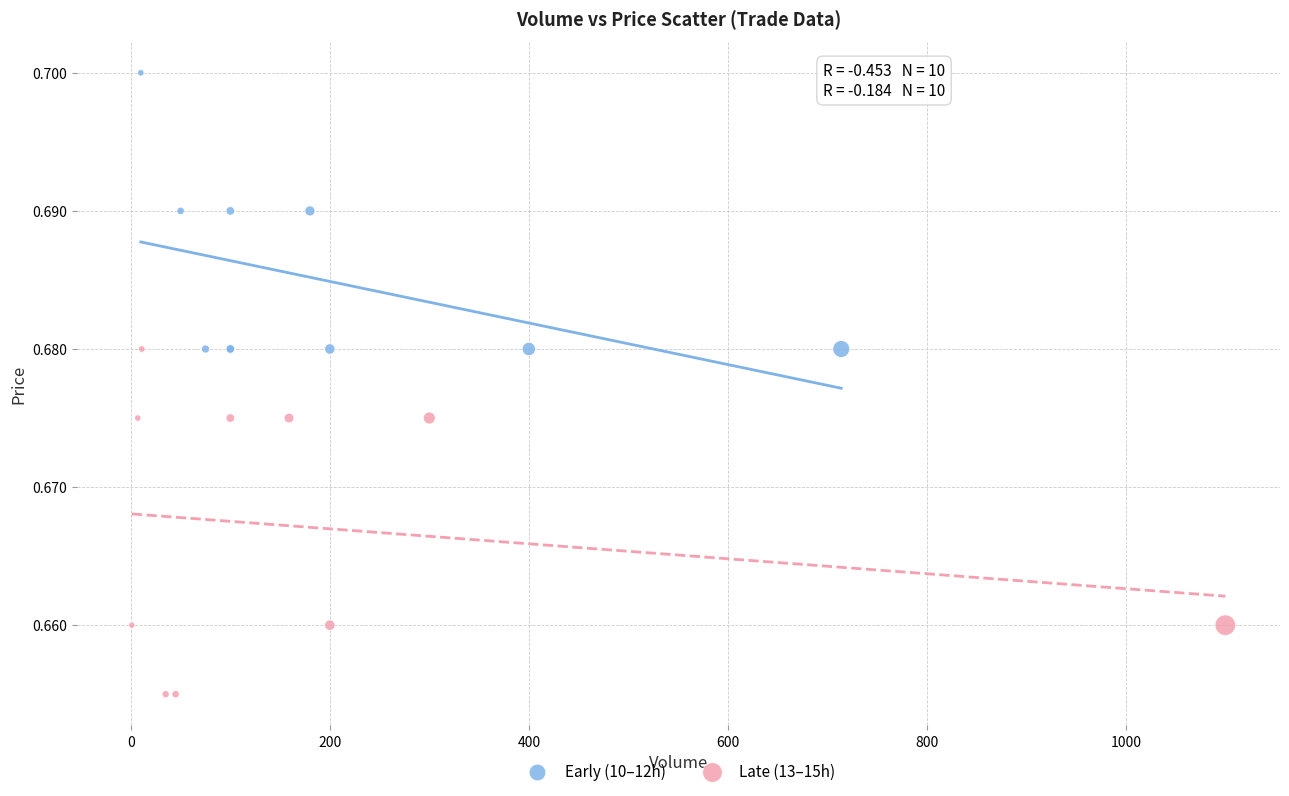

Which series reaches the maximum Y coordinate?

Early (10–12h)